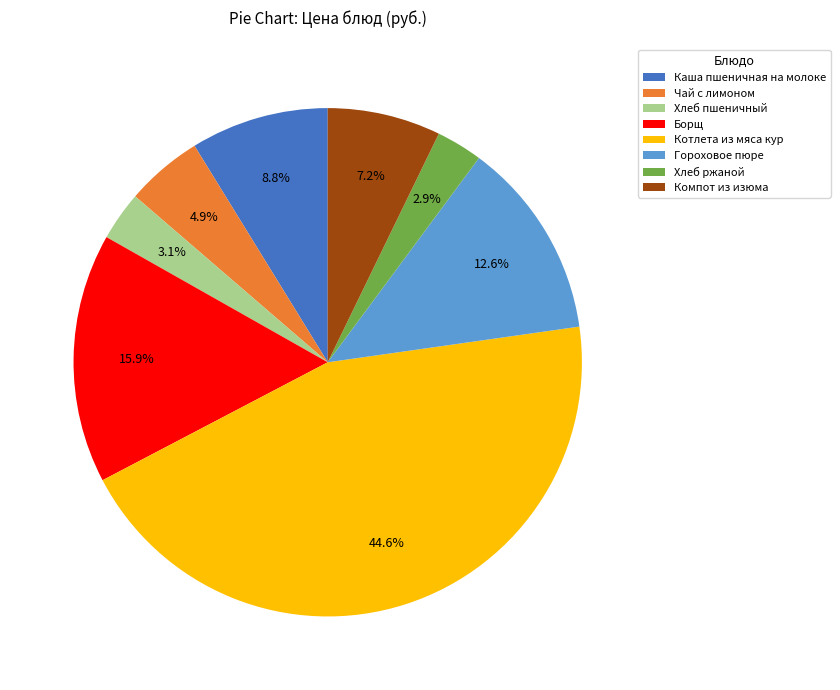

To the nearest percent, what portion does Каша пшеничная на молоке represent?

9%